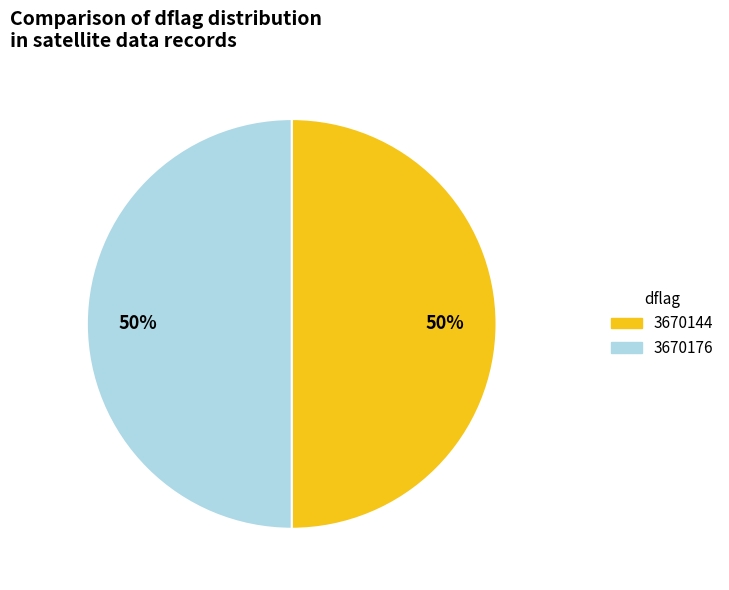

How many segments does this pie chart have?

2